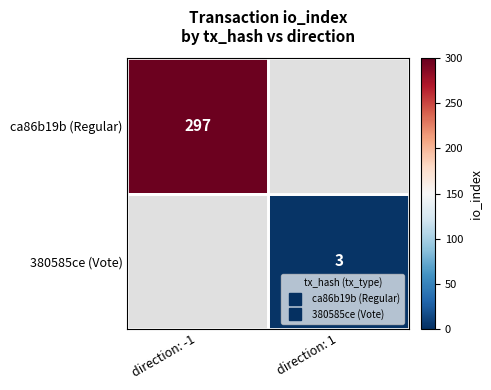

List the series in order of their overall mean, highest first.

ca86b19b (Regular), 380585ce (Vote)